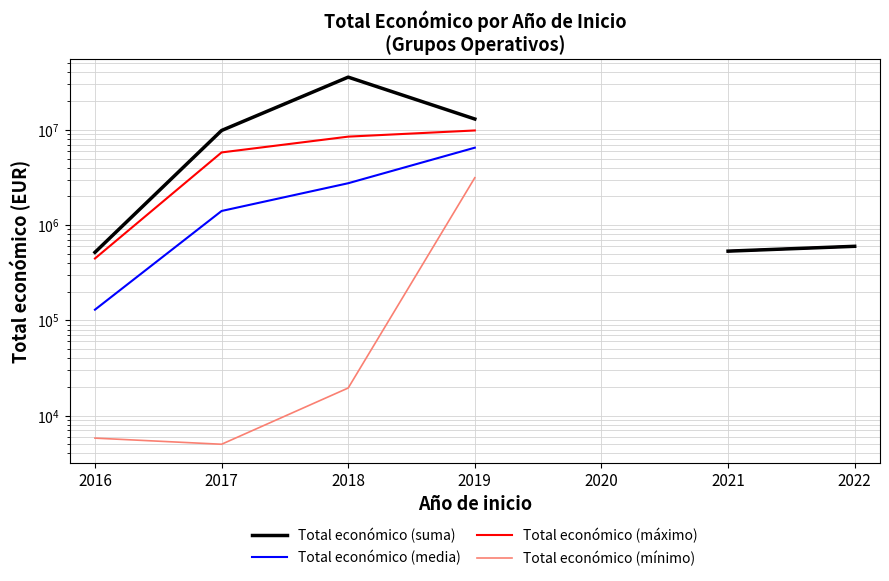

The Total económico (máximo) series shows 5790993.0 at 2017. True or false?

True